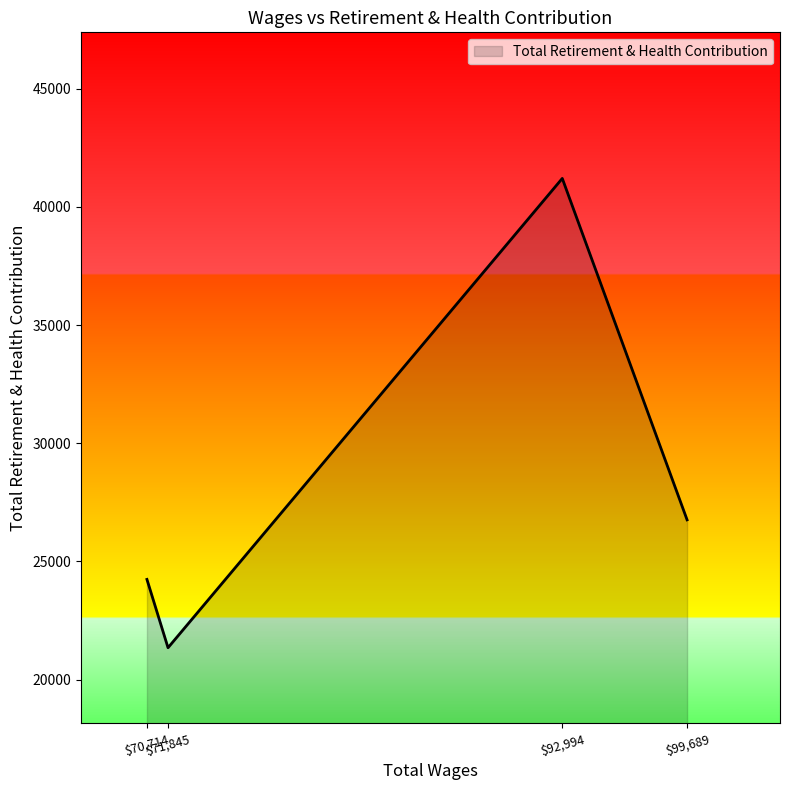

What is the average value?

28388